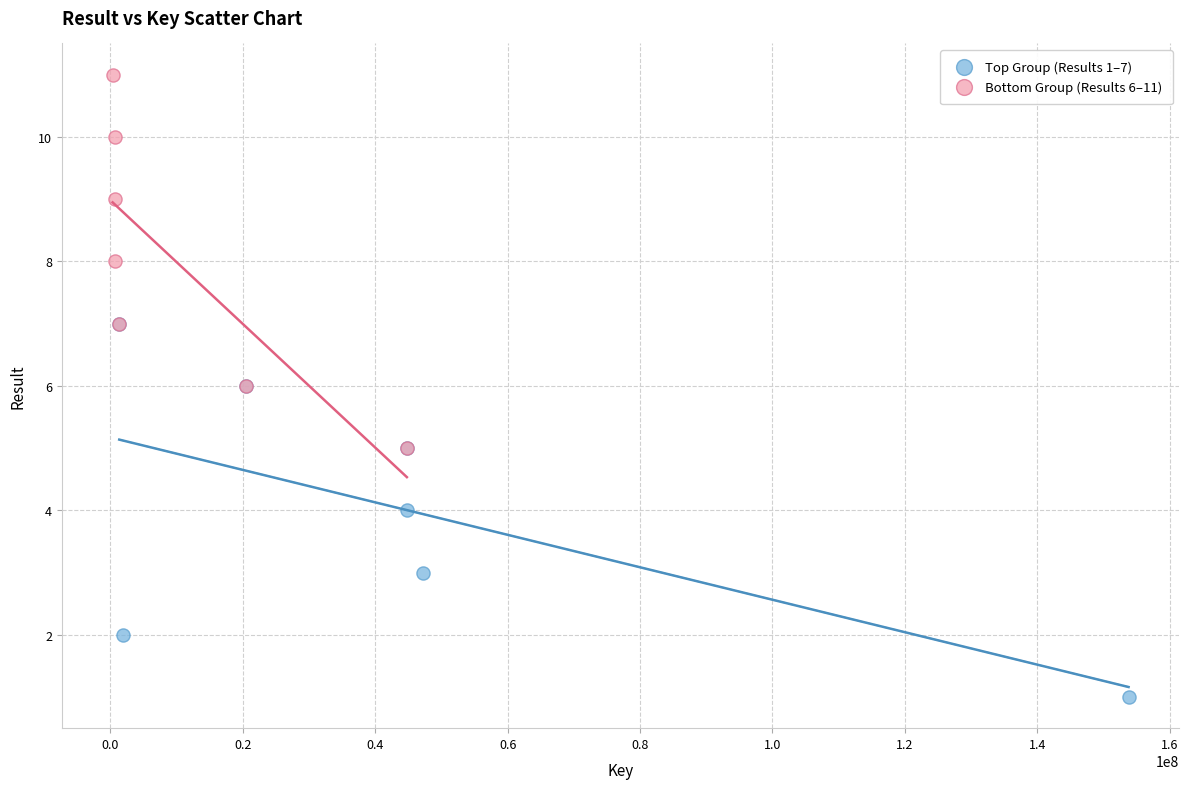

Which series contains the lowest Y value?

Top Group (Results 1–7)